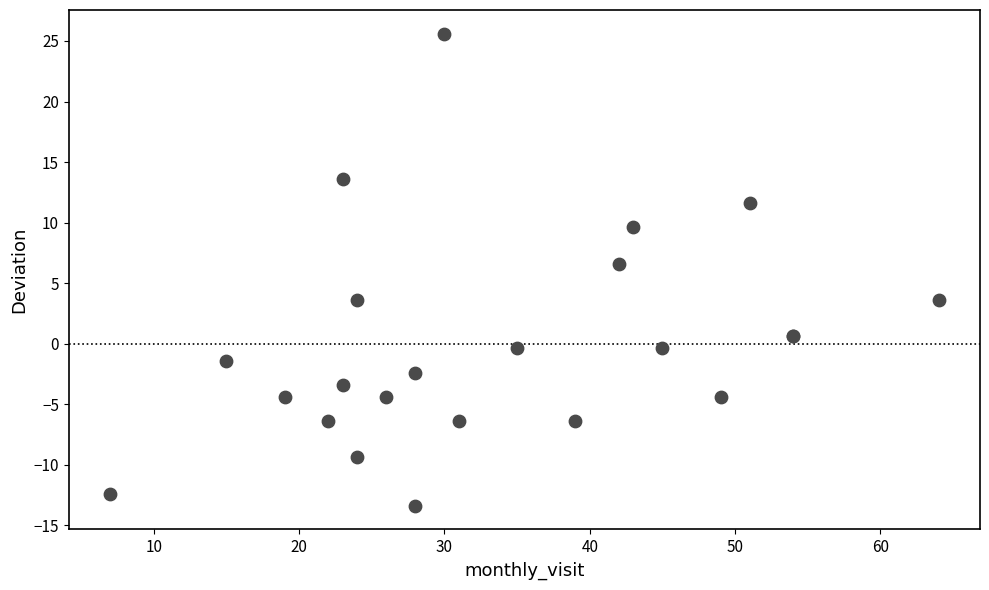

What Y value in the scatter plot is closest to 6?

6.6